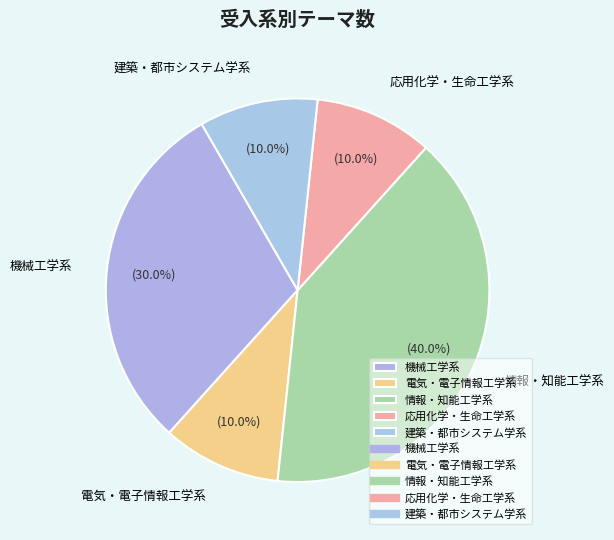

Is it true that 応用化学・生命工学系 is 21% of the pie?

False